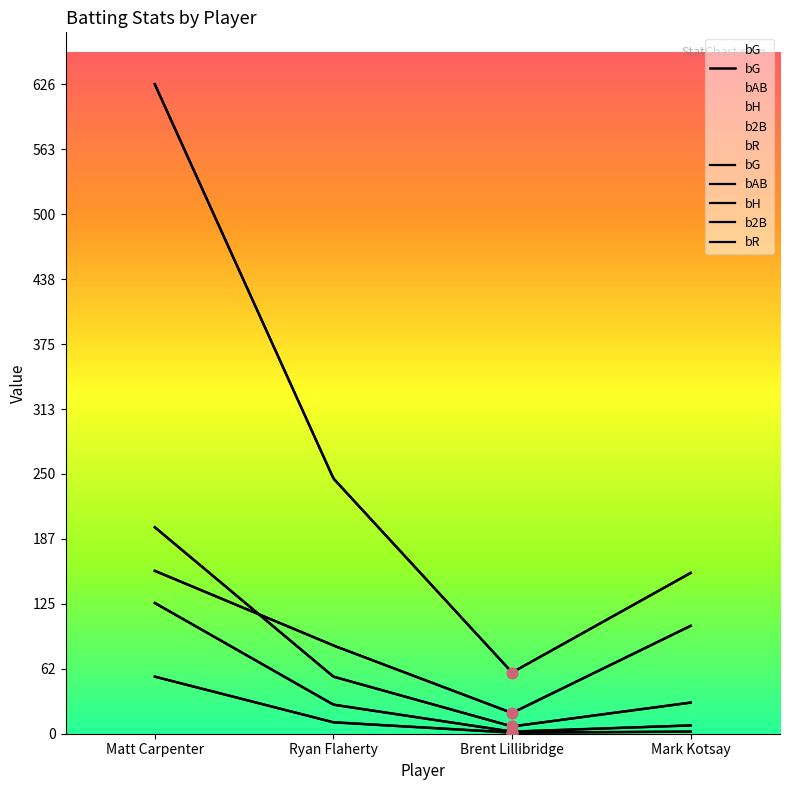

Which series contains the highest Y value?

bAB